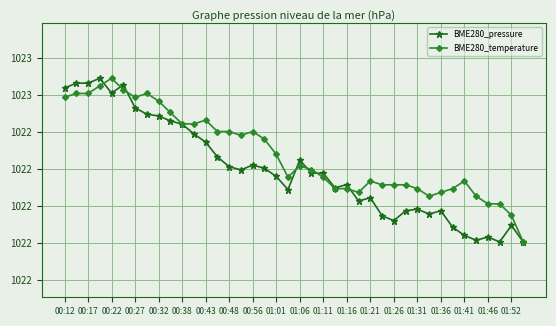

What is the difference between the maximum and minimum values in the BME280_pressure series?

0.9